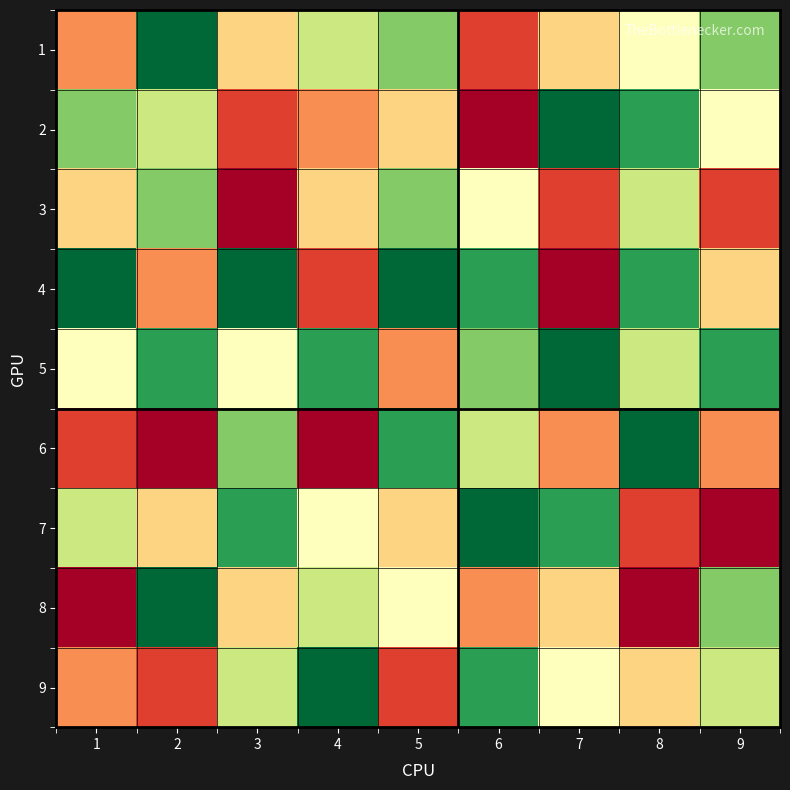

Count the number of data series in this chart.

9